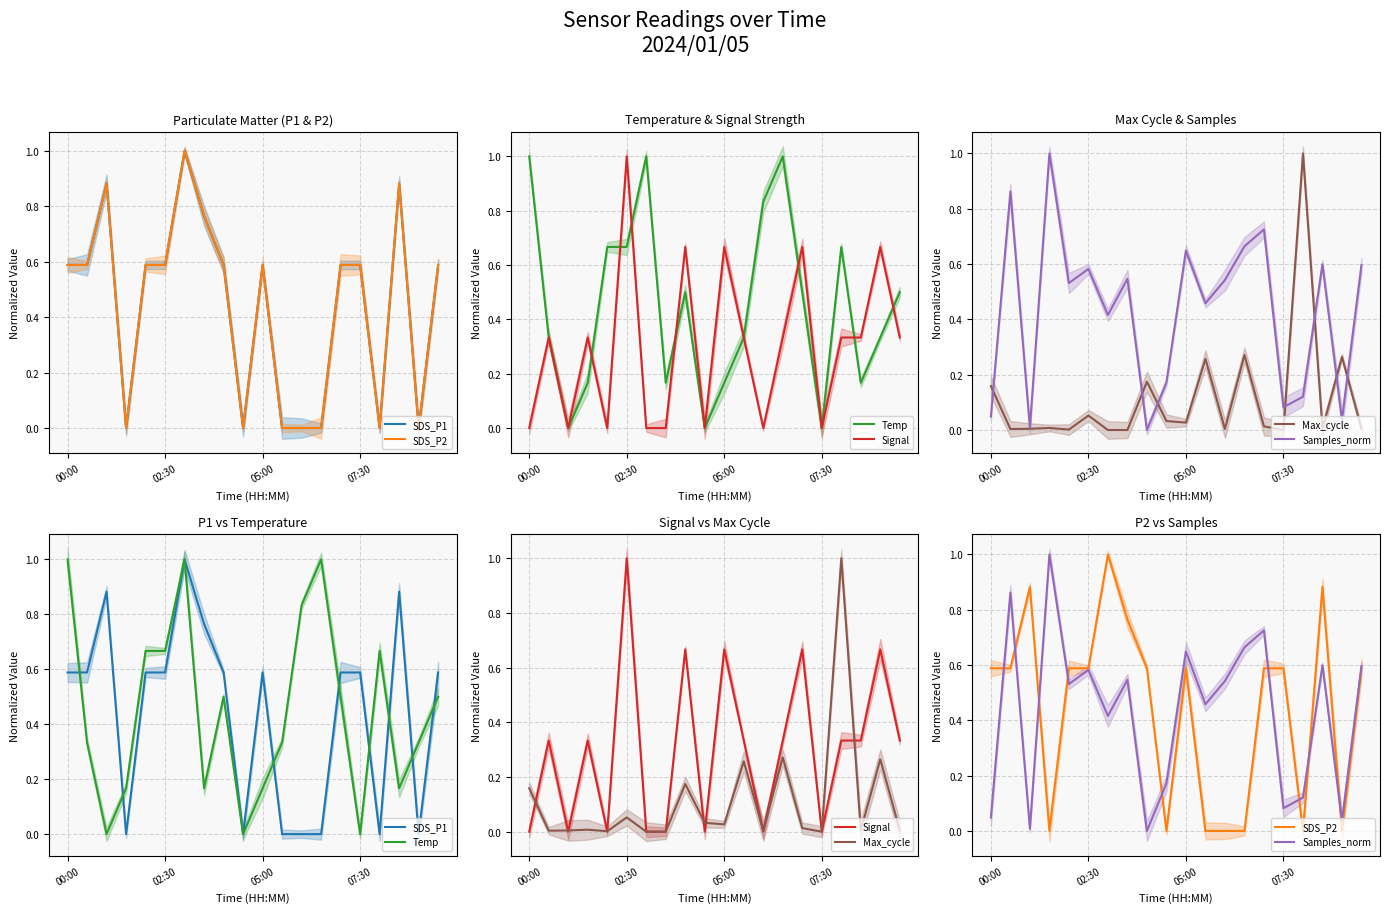

True or false: Max_cycle has a value of 0.0 at 14.

False